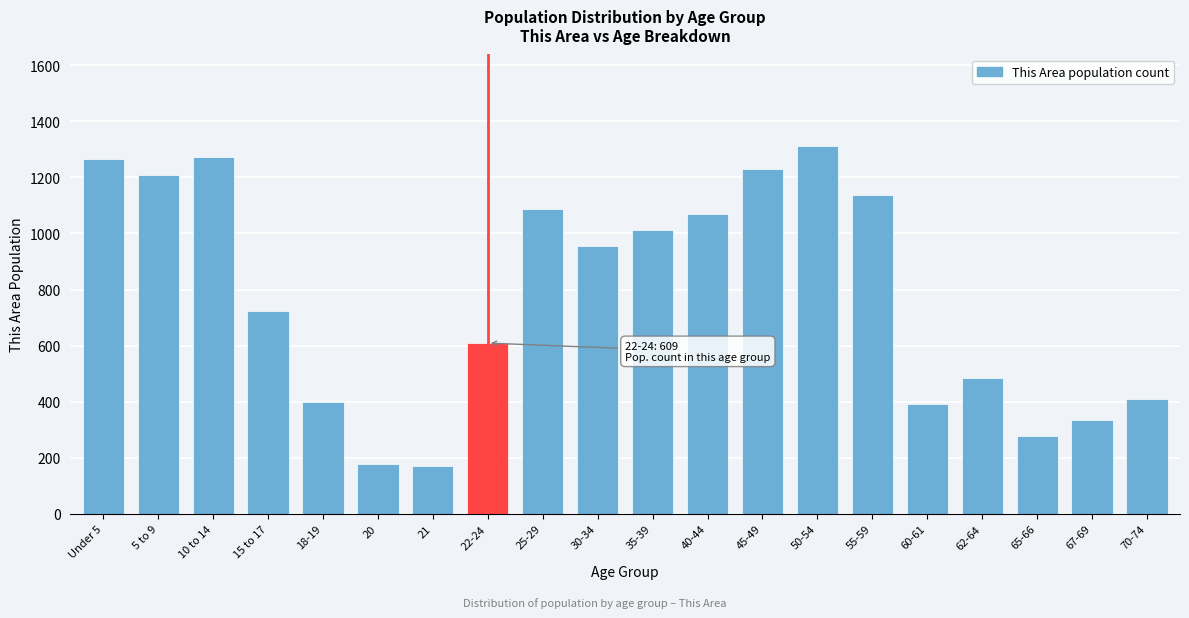

Reading left to right, extract all data points from this chart.

1265	1208	1273	722	398	178	170	609	1089	954	1014	1069	1230	1311	1137	391	484	278	334	409